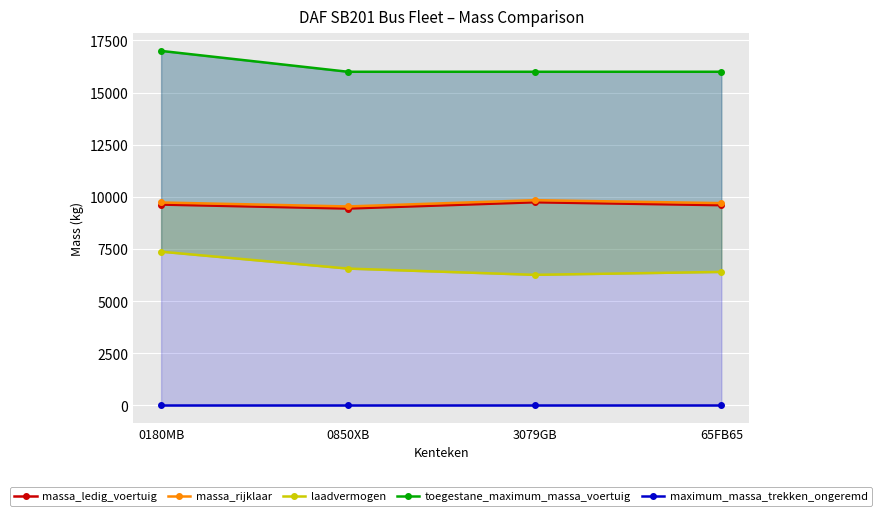

List the series in order of their peak value, lowest first.

maximum_massa_trekken_ongeremd, laadvermogen, massa_ledig_voertuig, massa_rijklaar, toegestane_maximum_massa_voertuig